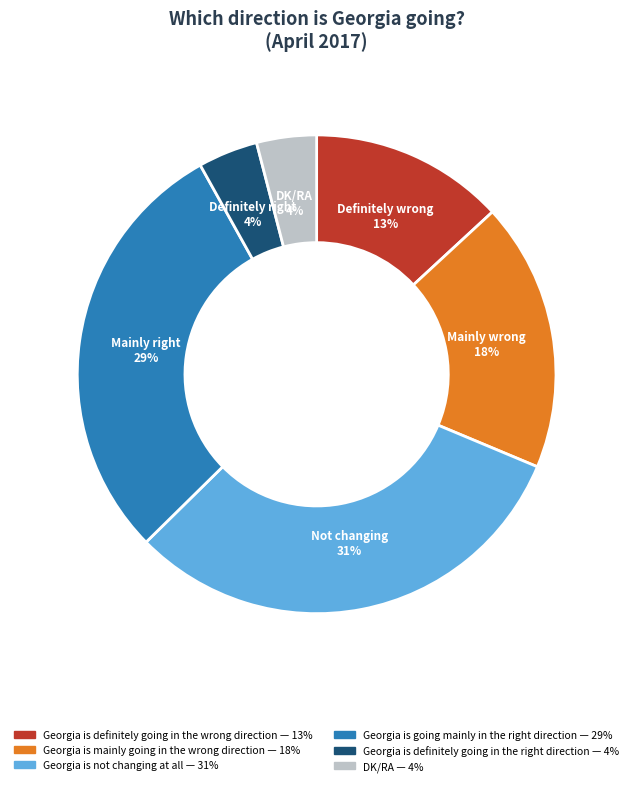

Does any single category account for the majority?

No